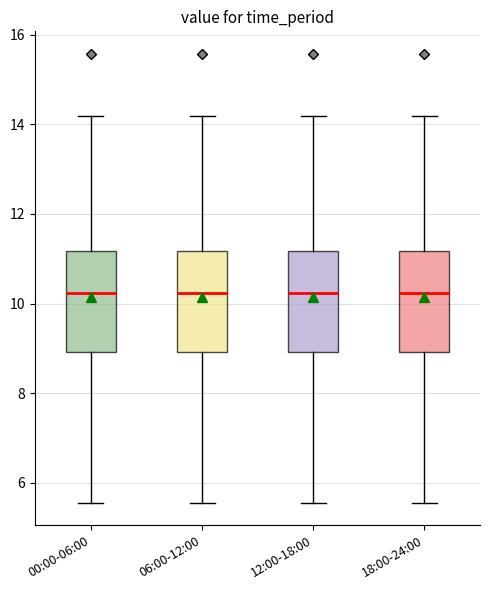

Where does the lower whisker of the box for 12:00-18:00 end on the y-axis? The values are not printed on the chart, so give them approximately, as read against the axis.

5.6